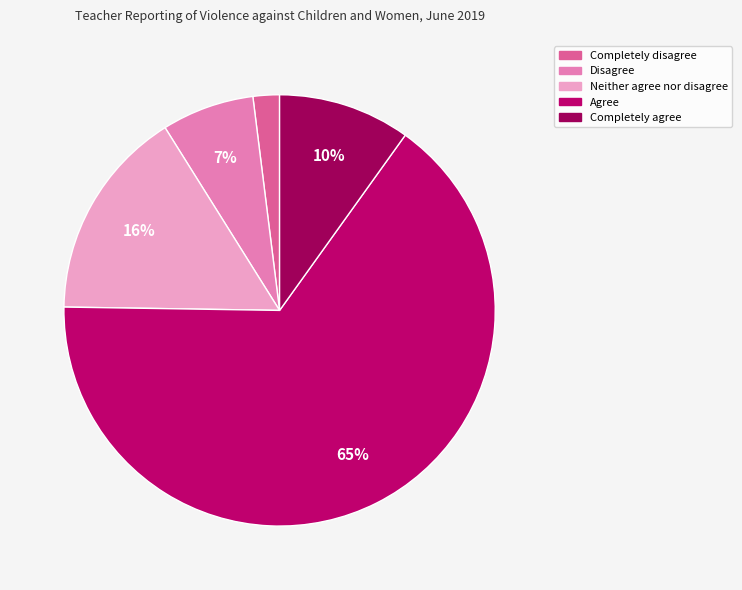

Count the number of slices in the pie.

5